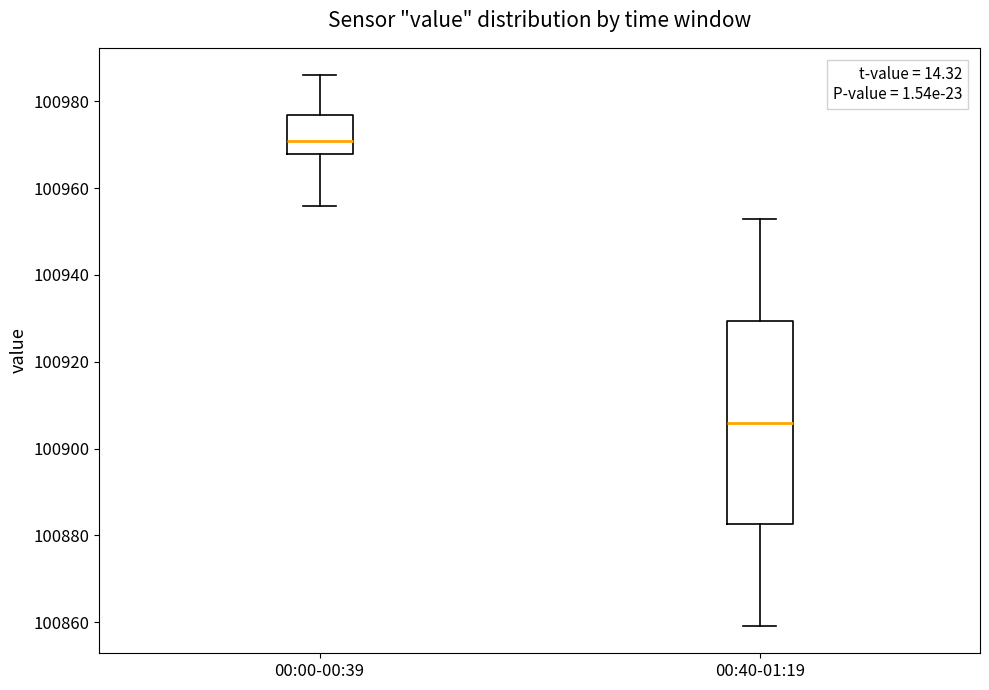

Reading left to right, read every box against the y-axis: the position of its median line, the range the box covers, and the ends of its whiskers. The values are not printed on the chart, so give them approximately, as read against the axis.

00:00-00:39: median 100970, box 100968 to 100976, whiskers 100956 to 100986
00:40-01:19: median 100906, box 100882 to 100930, whiskers 100860 to 100954